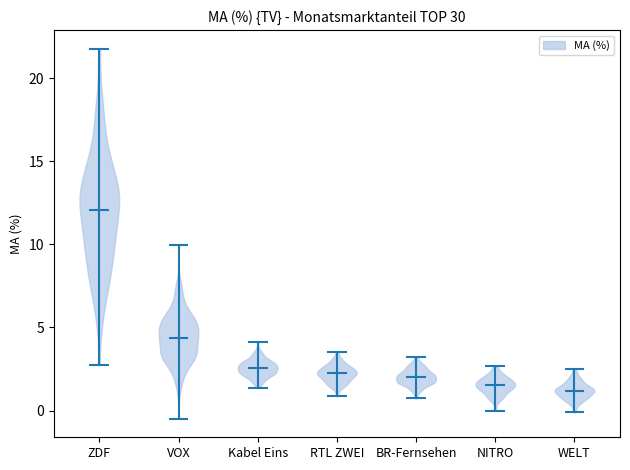

Reading left to right, read every violin against the y-axis: where its median line is, and the lowest and highest points it reaches. The values are not printed on the chart, so give them approximately, as read against the axis.

ZDF: median line 12.0, lowest point 3.0, highest point 22.0
VOX: median line 4.5, lowest point -0.5, highest point 10.0
Kabel Eins: median line 2.5, lowest point 1.5, highest point 4.0
RTL ZWEI: median line 2.0, lowest point 1.0, highest point 3.5
BR-Fernsehen: median line 2.0, lowest point 0.5, highest point 3.0
NITRO: median line 1.5, lowest point 0.0, highest point 2.5
WELT: median line 1.0, lowest point 0.0, highest point 2.5